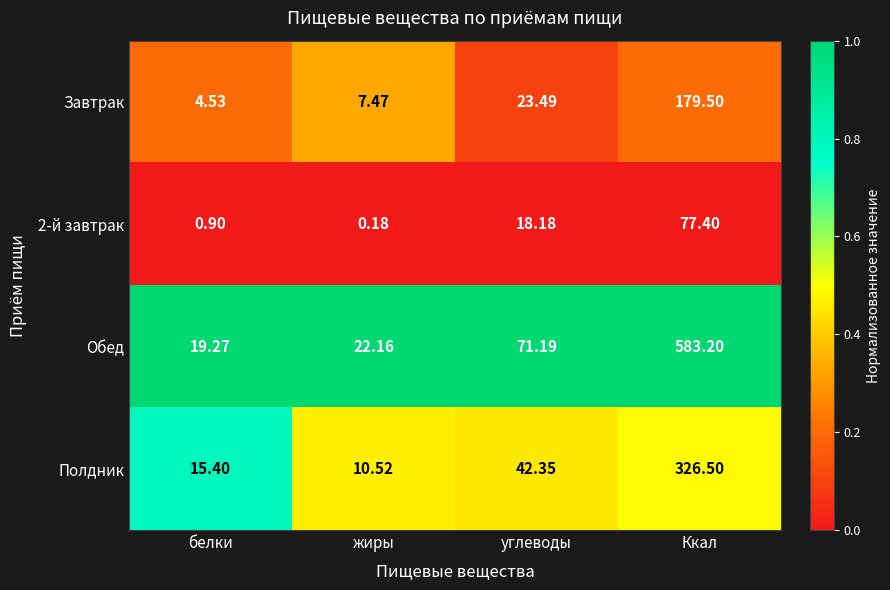

Is the value of Завтрак at углеводы greater than the value of Обед at углеводы?

No